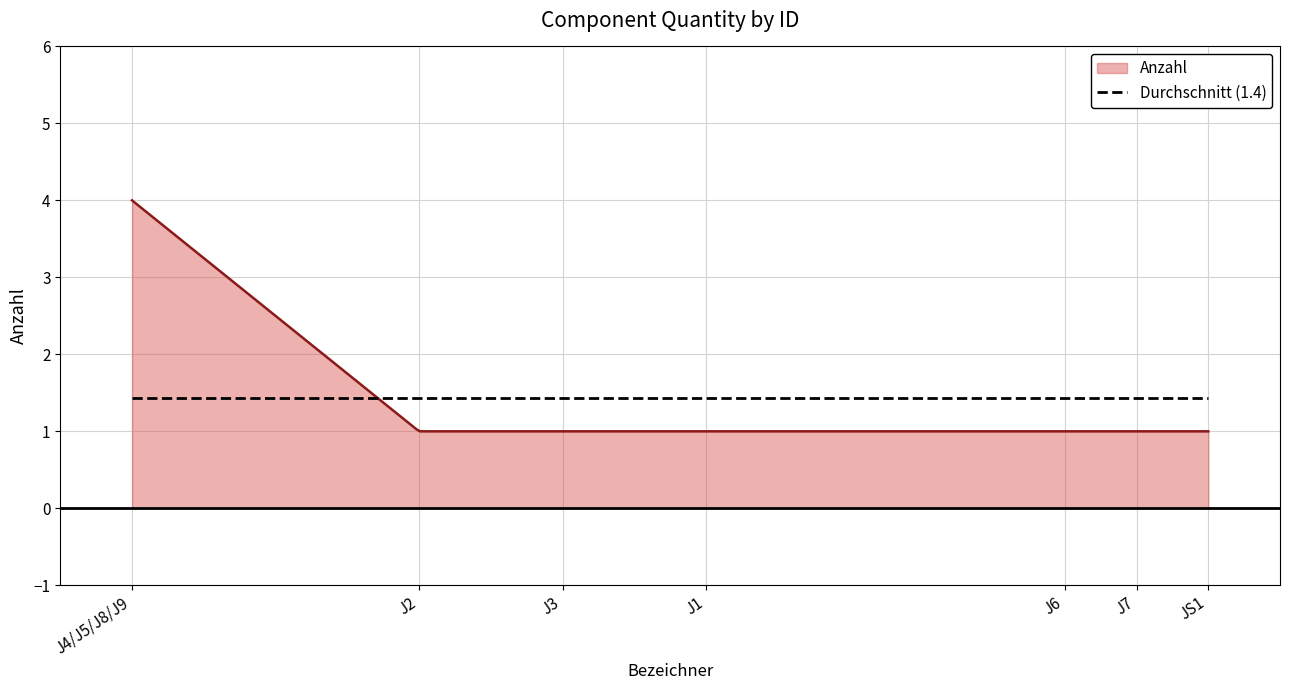

List the series in order of their peak value, lowest first.

Durchschnitt (1.4), Anzahl